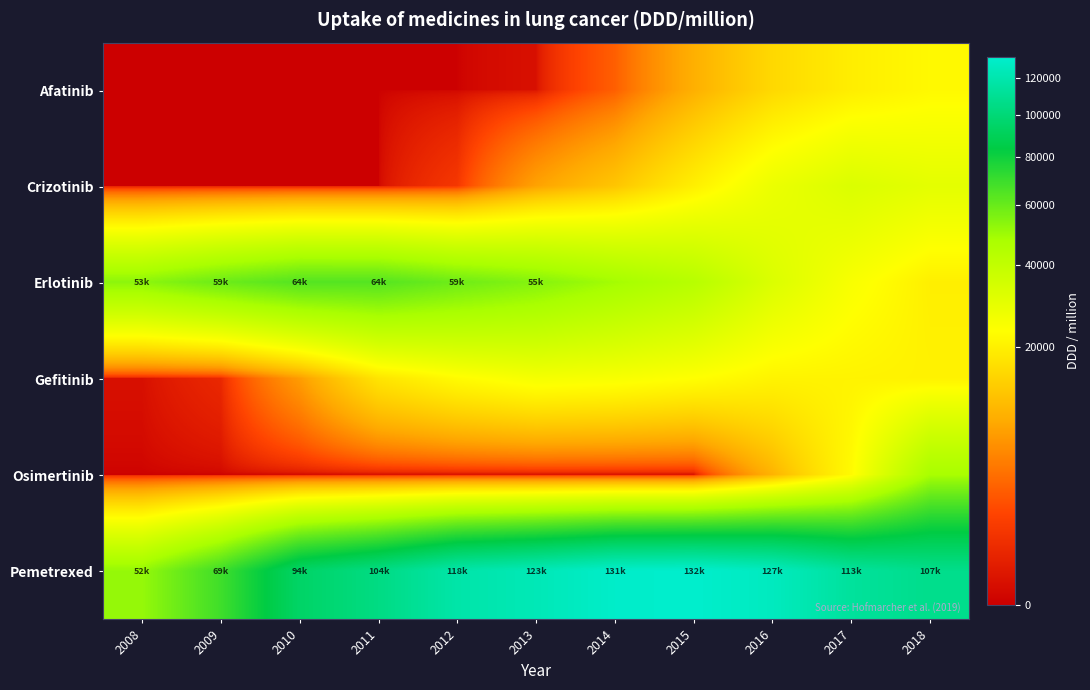

Count the number of categories in the chart.

11